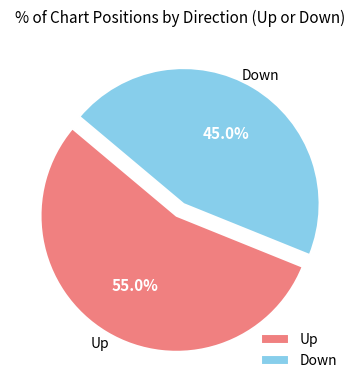

Rank the categories by value from highest to lowest.

Up, Down